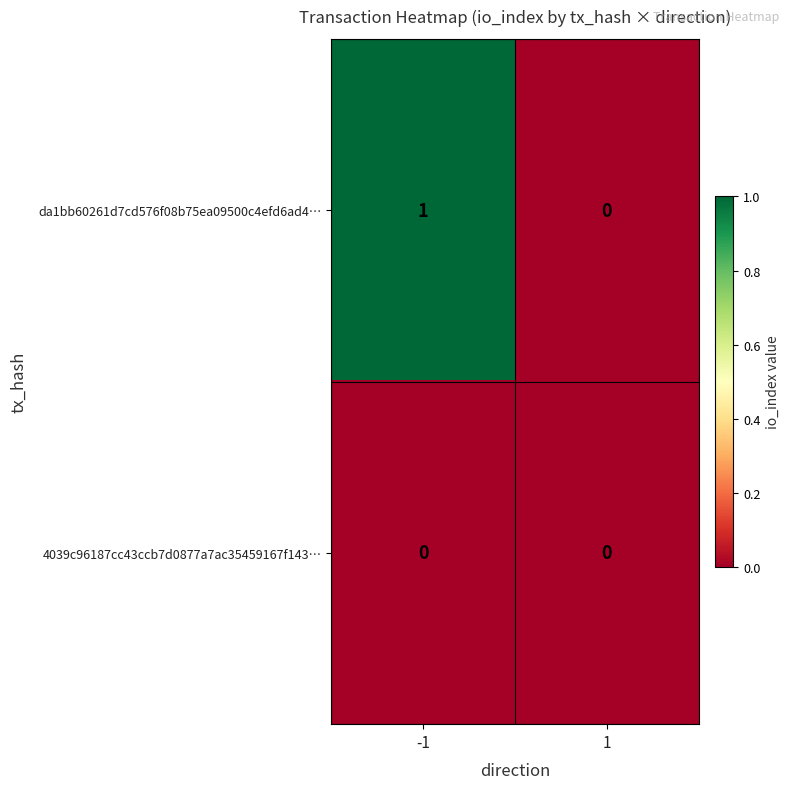

The value of da1bb60261d7cd576f08b75ea09500c4efd6ad4… at 1 is 0. True or false?

True